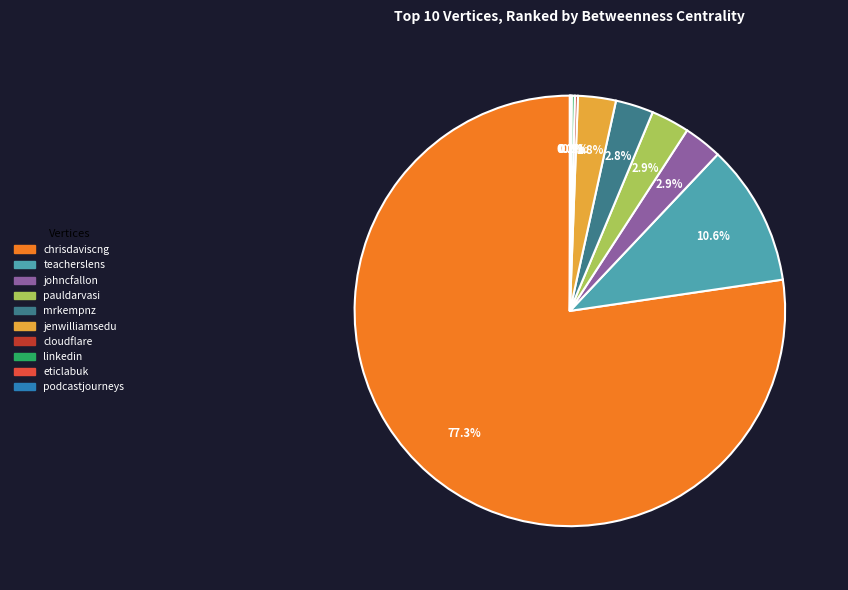

Which slice is the largest?

chrisdaviscng